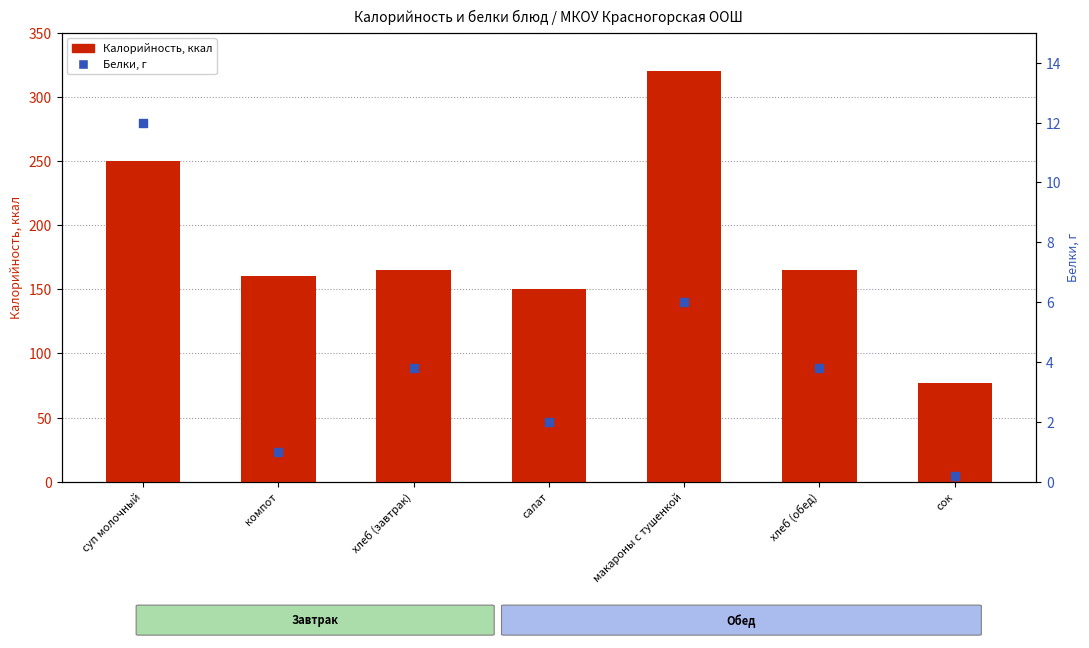

What is the total value across all series at суп молочный?

262.0